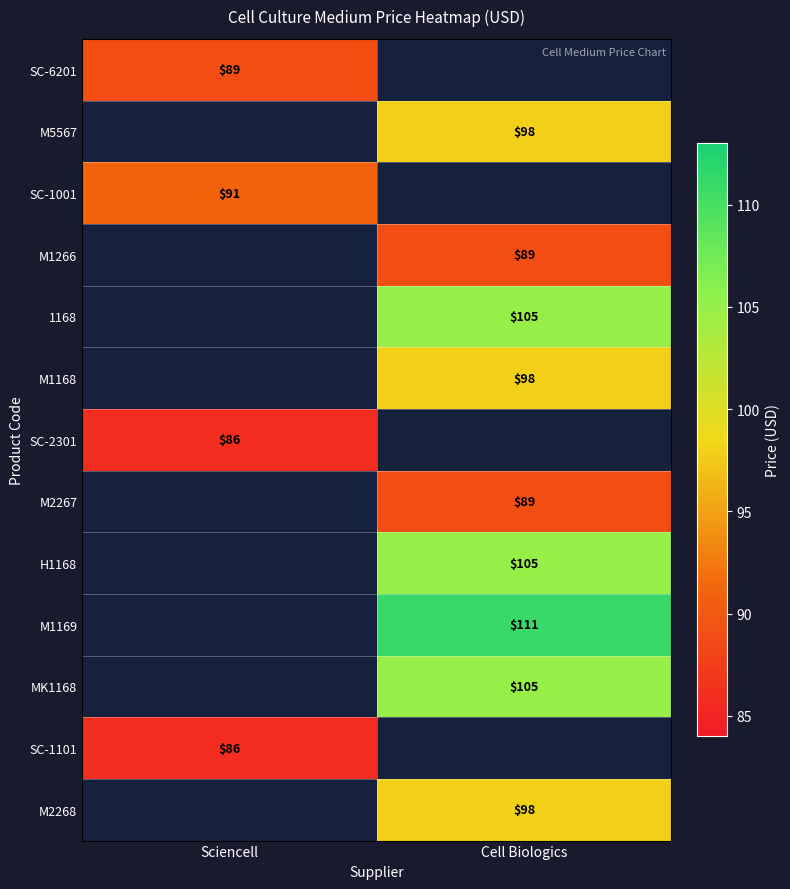

True or false: H1168 has a value of 105 at Cell Biologics.

True